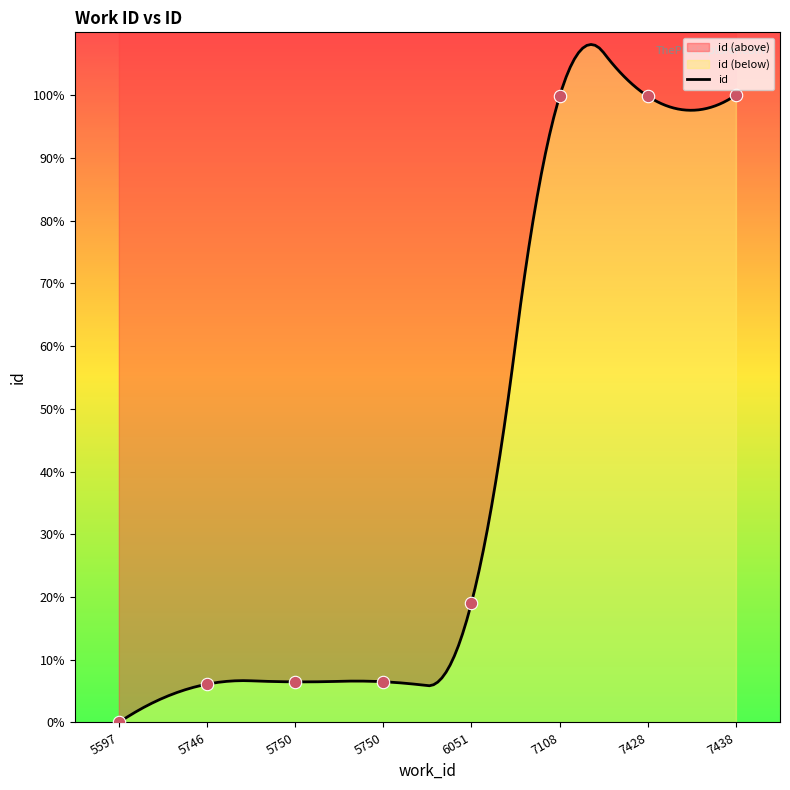

Which has a higher value, 7108 or 5746?

7108